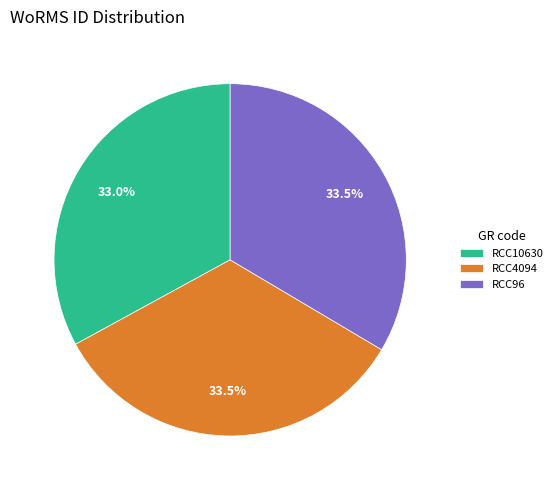

Is there a majority slice in this chart?

No